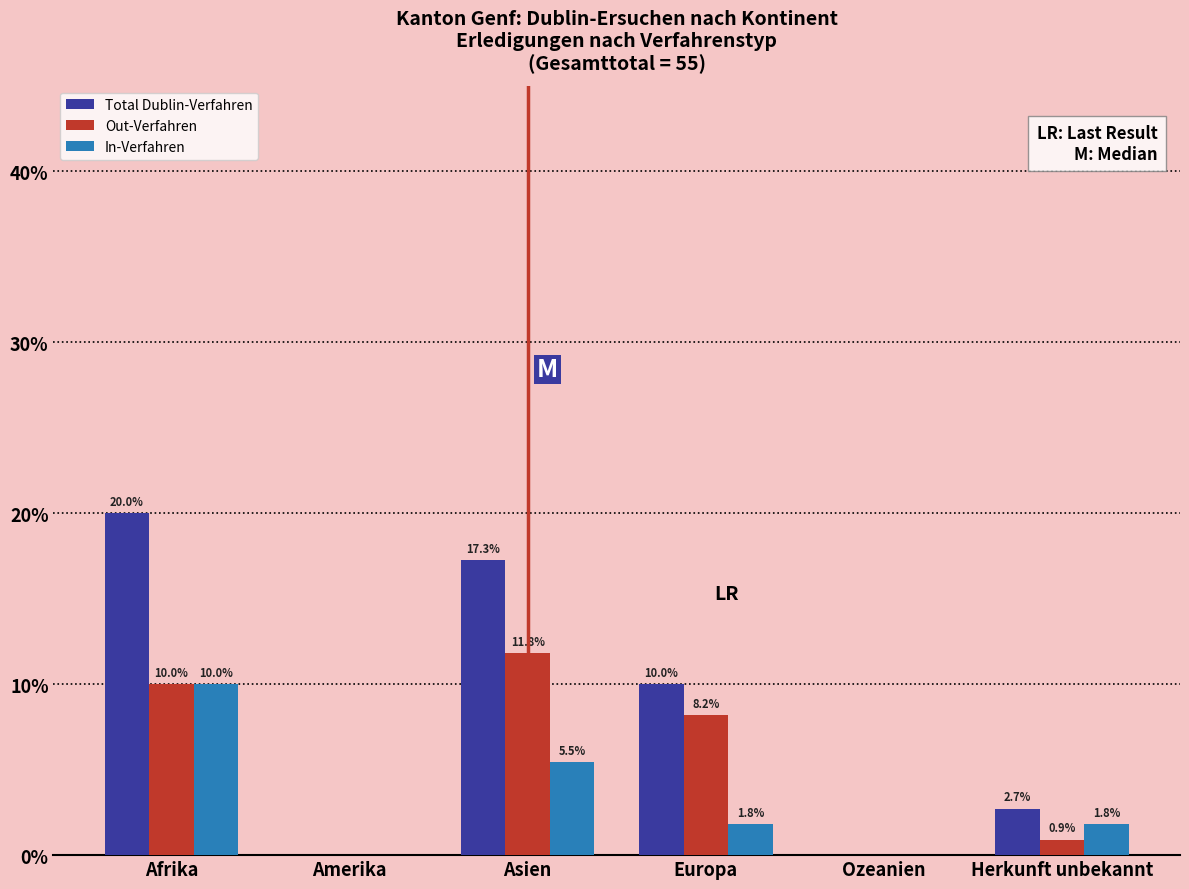

Reading left to right, list all the values displayed in this chart.

Total Dublin-Verfahren: Afrika=20.0	Amerika=0.0	Asien=17.3	Europa=10.0	Ozeanien=0.0	Herkunft unbekannt=2.7
Out-Verfahren: Afrika=10.0	Amerika=0.0	Asien=11.8	Europa=8.2	Ozeanien=0.0	Herkunft unbekannt=0.9
In-Verfahren: Afrika=10.0	Amerika=0.0	Asien=5.5	Europa=1.8	Ozeanien=0.0	Herkunft unbekannt=1.8